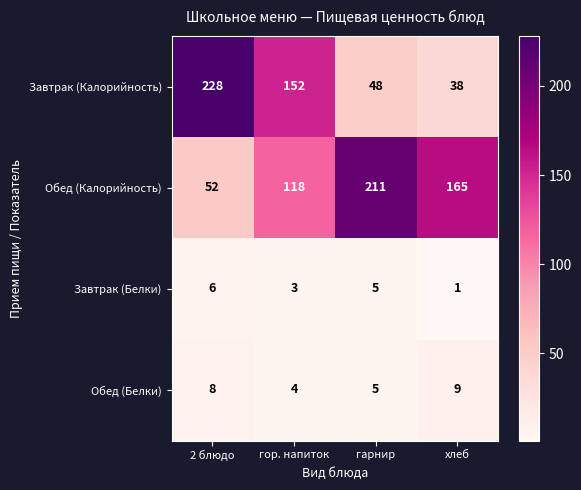

Which label corresponds to the smallest value in the chart?

хлеб